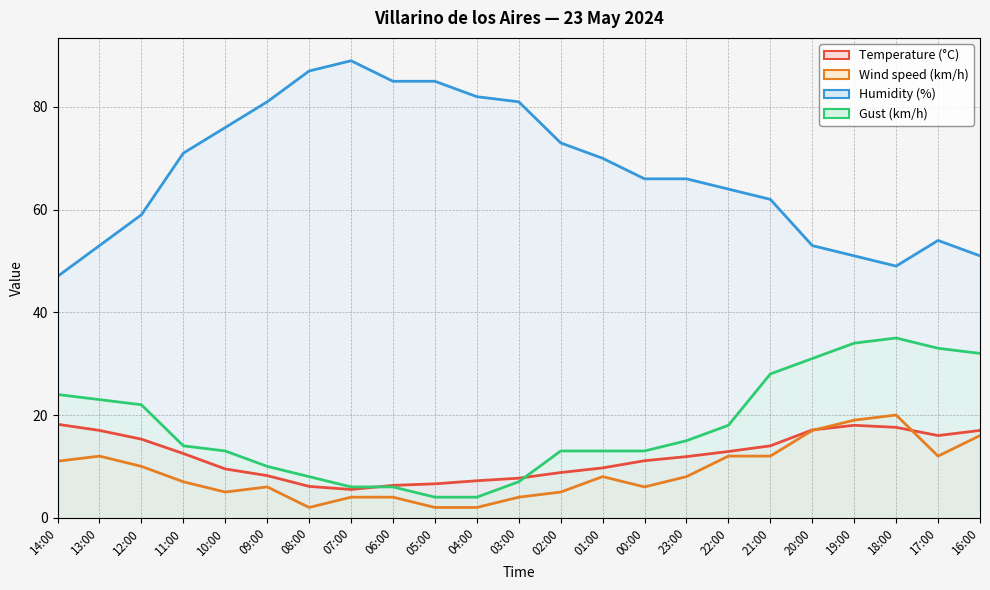

How many distinct data groups are displayed?

4